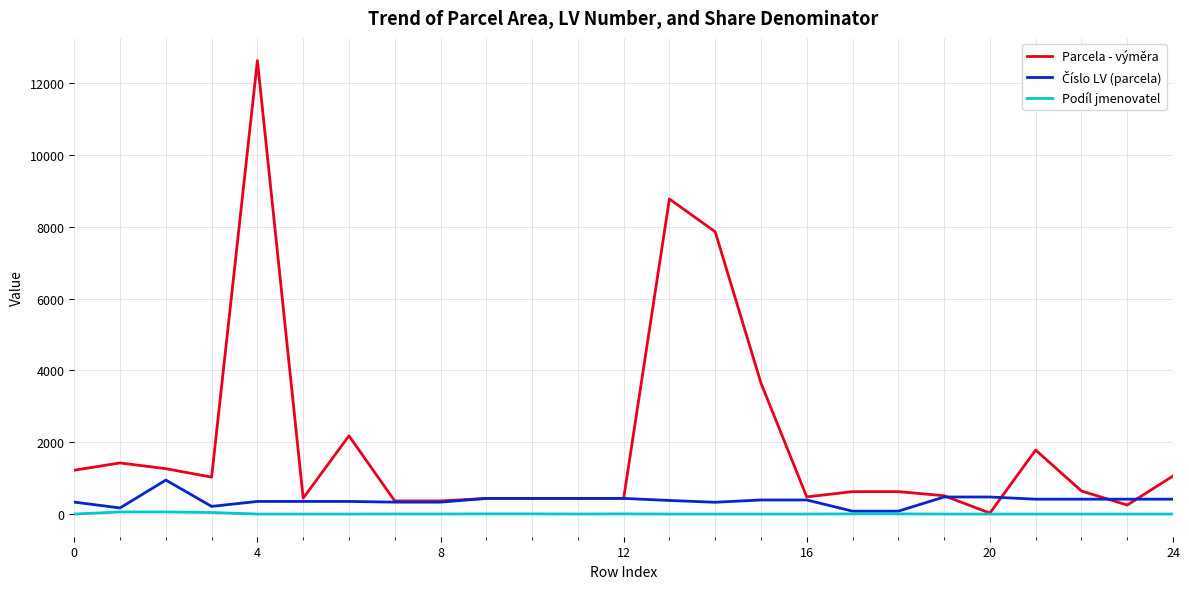

Which series has the largest total across all categories?

Parcela - výměra